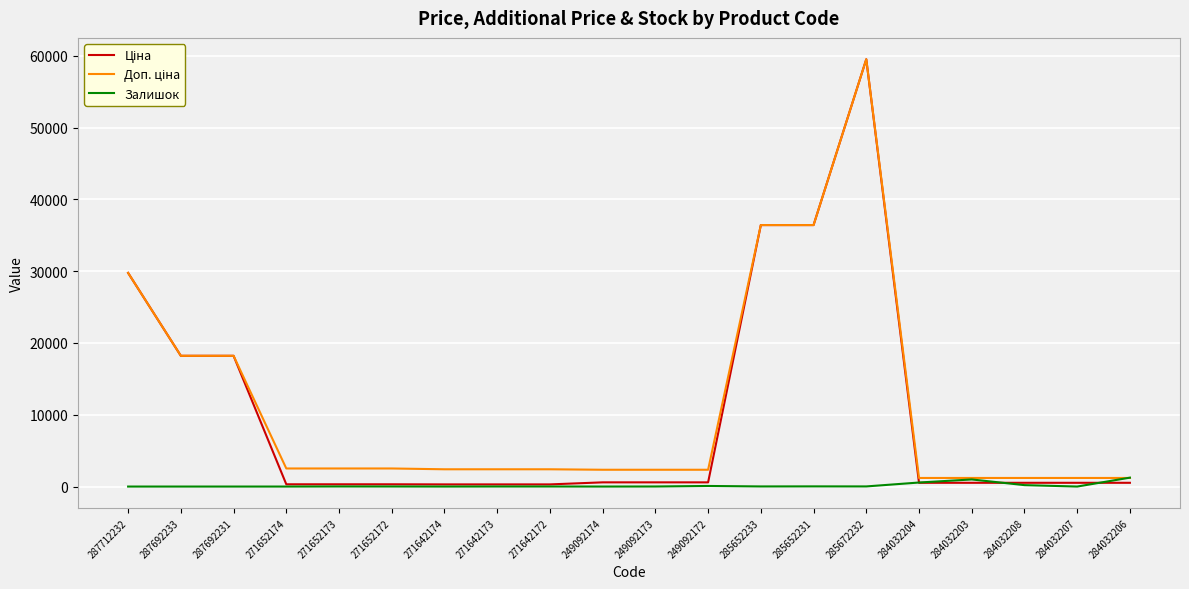

What is the spread (max minus min) of values at 271652172?

2508.5